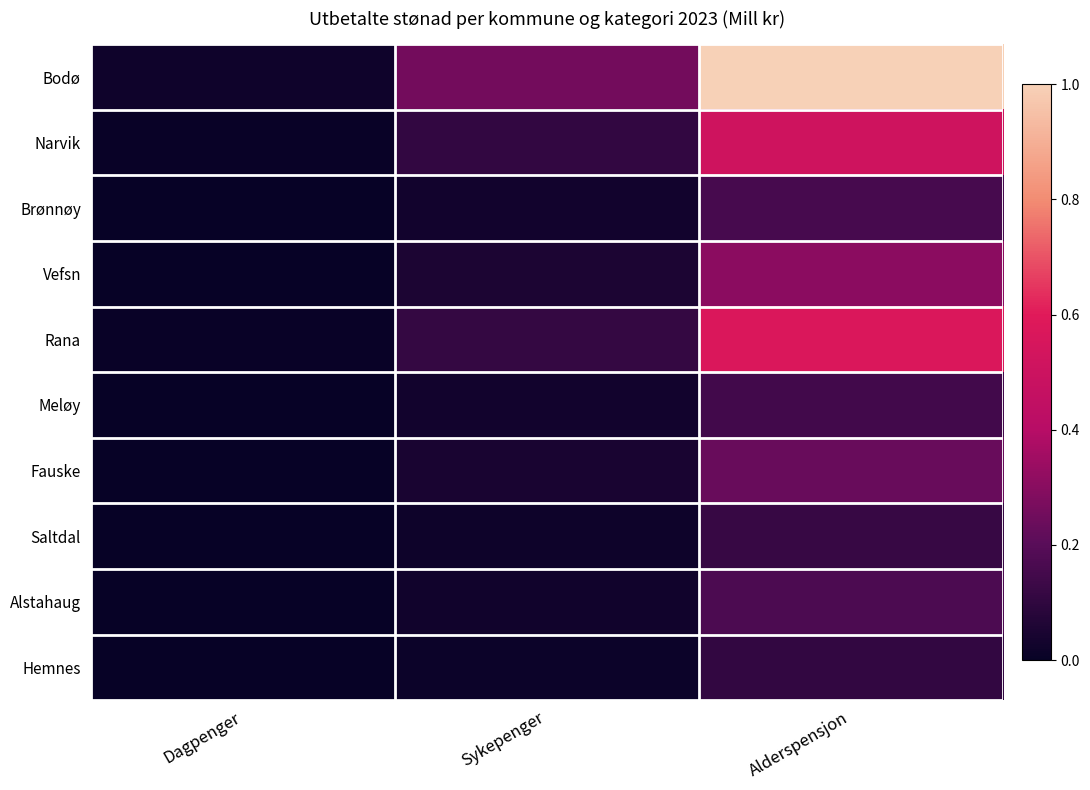

What is the total value across all series at Sykepenger?

0.7